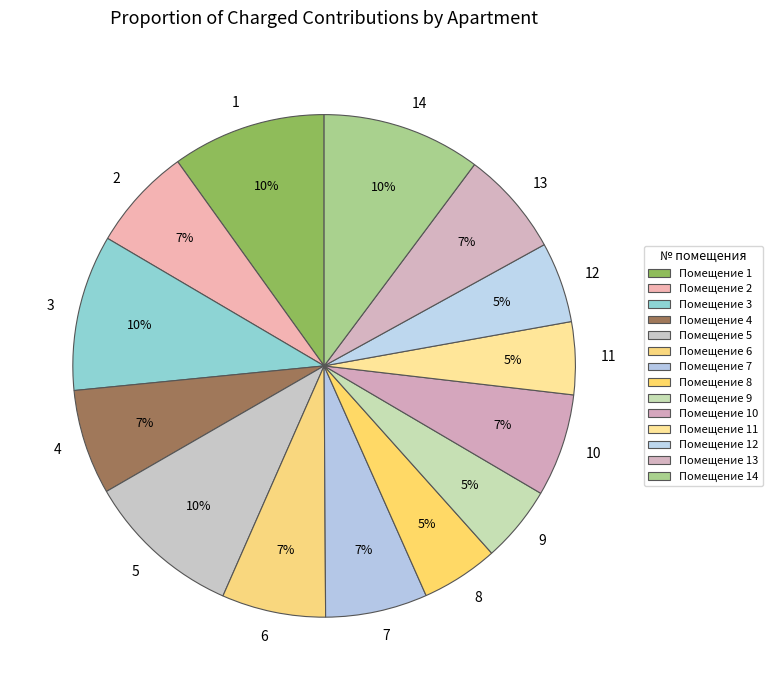

Is it true that 3 is 10% of the pie?

True